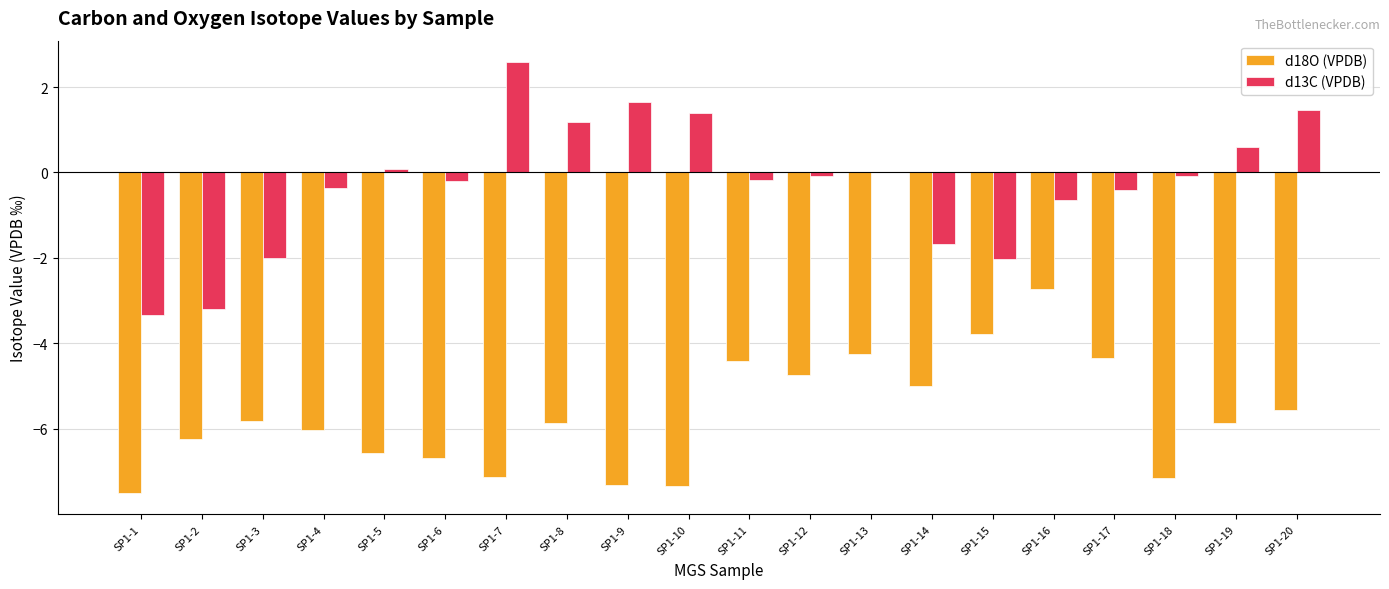

The d18O (VPDB) series shows -5.9 at SP1-8. True or false?

True